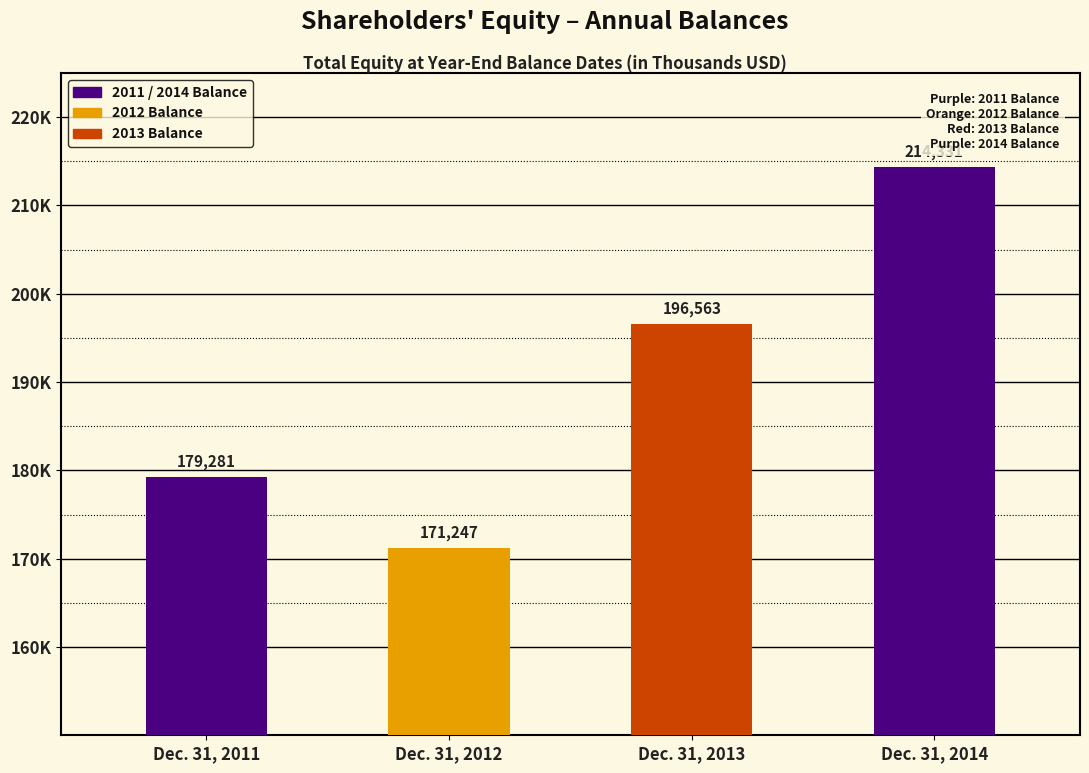

What is the change in value from Dec. 31, 2012 to Dec. 31, 2013?

+25316